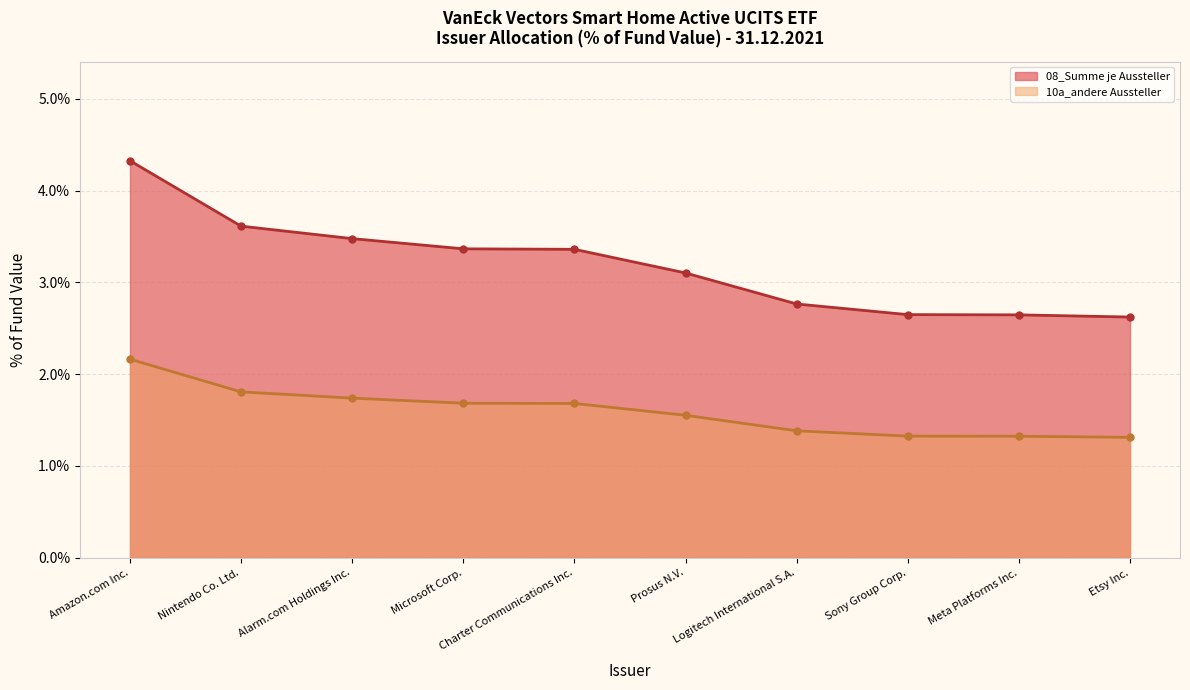

Rank the series at Amazon.com Inc. from lowest to highest value.

10a_andere Aussteller, 08_Summe je Aussteller